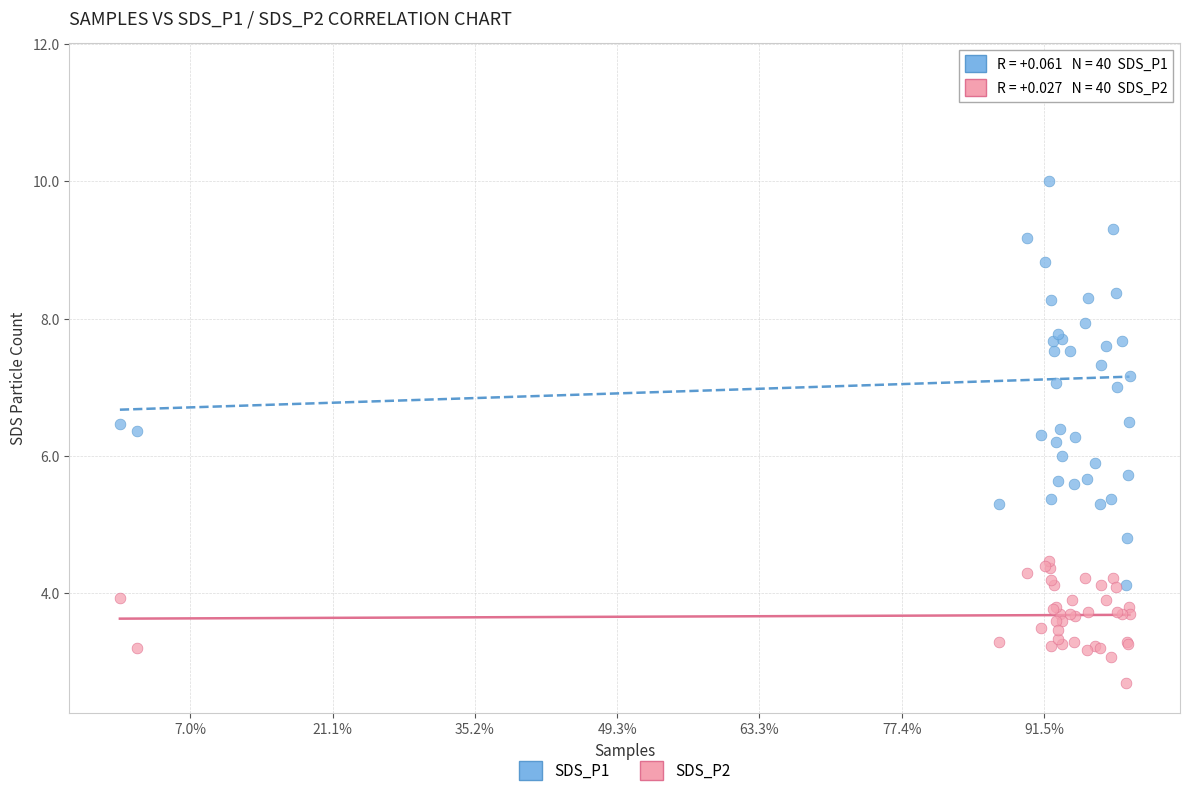

What are all the series names shown in the legend?

SDS_P1, SDS_P2